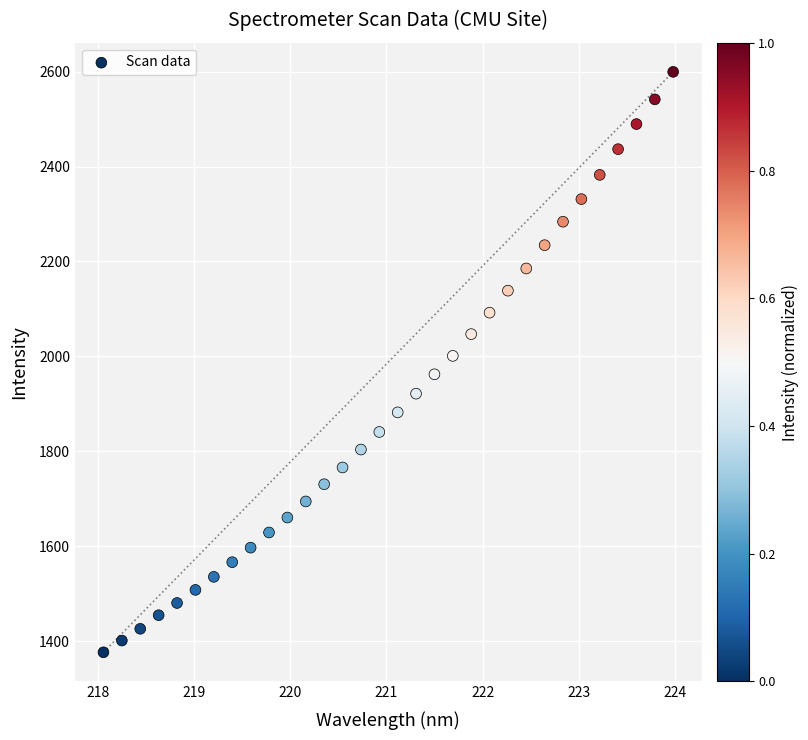

What is the range of Y values (max minus min)?

1223.6